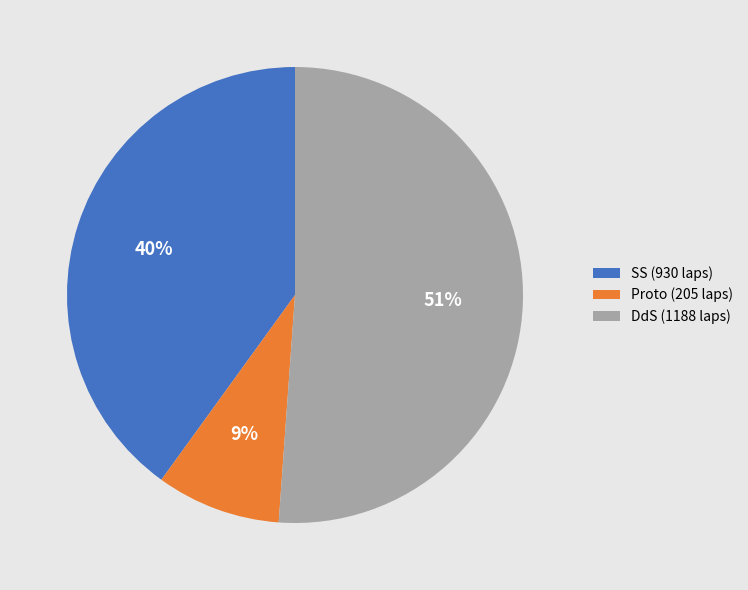

To the nearest percent, what portion does Proto represent?

9%